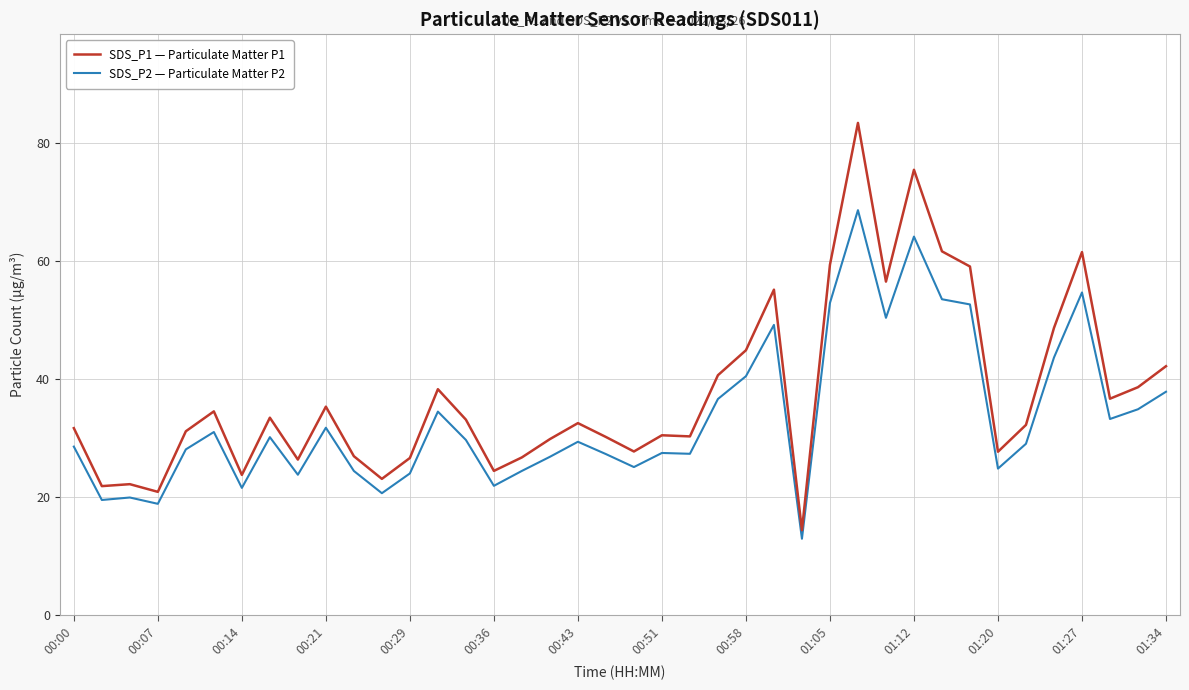

Rank the series by their maximum value, from lowest to highest.

SDS_P2 — Particulate Matter P2, SDS_P1 — Particulate Matter P1